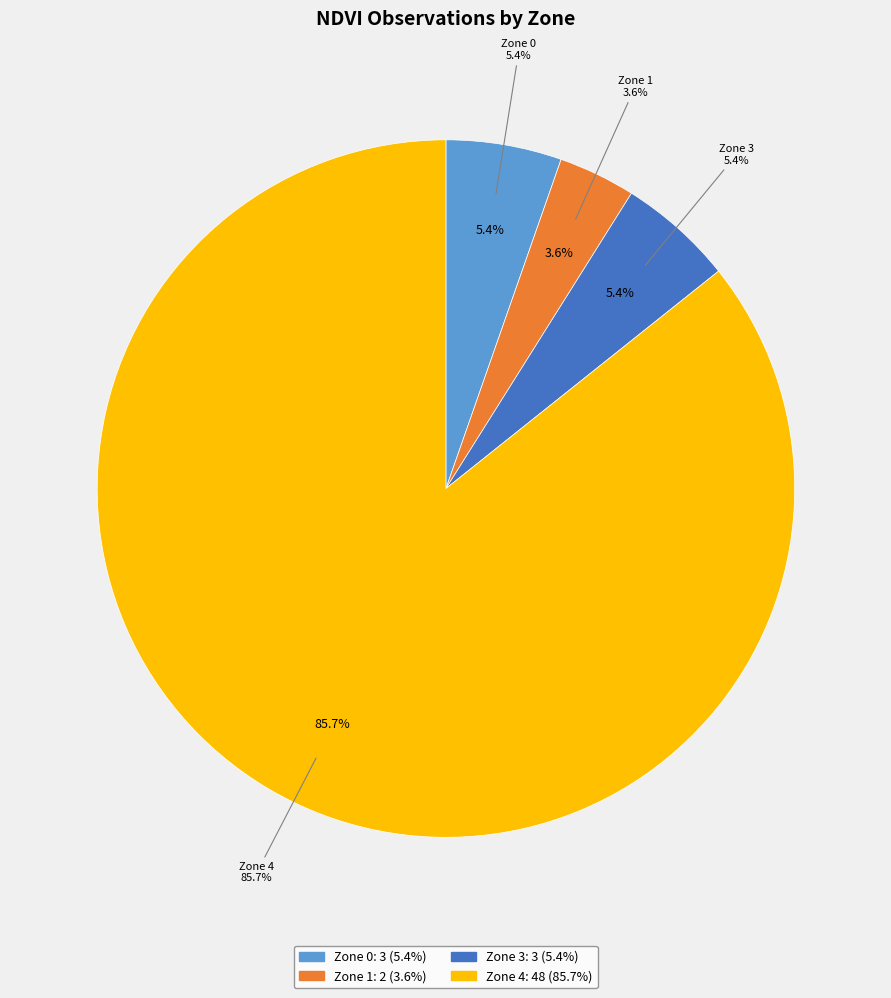

Which has a higher value, Zone 4 or Zone 0?

Zone 4